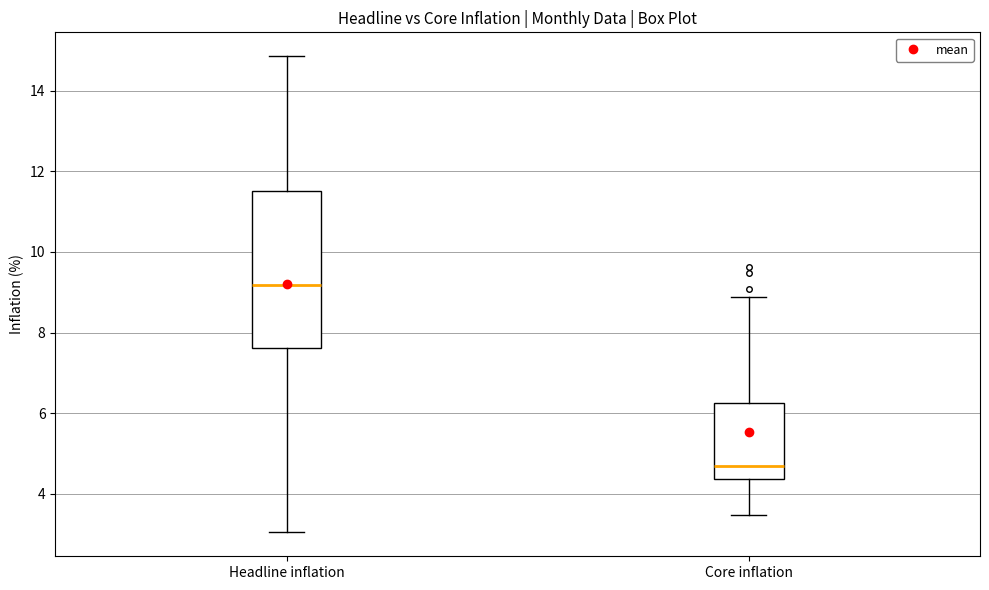

Which box is the tallest, from its lower edge to its upper edge?

Headline inflation